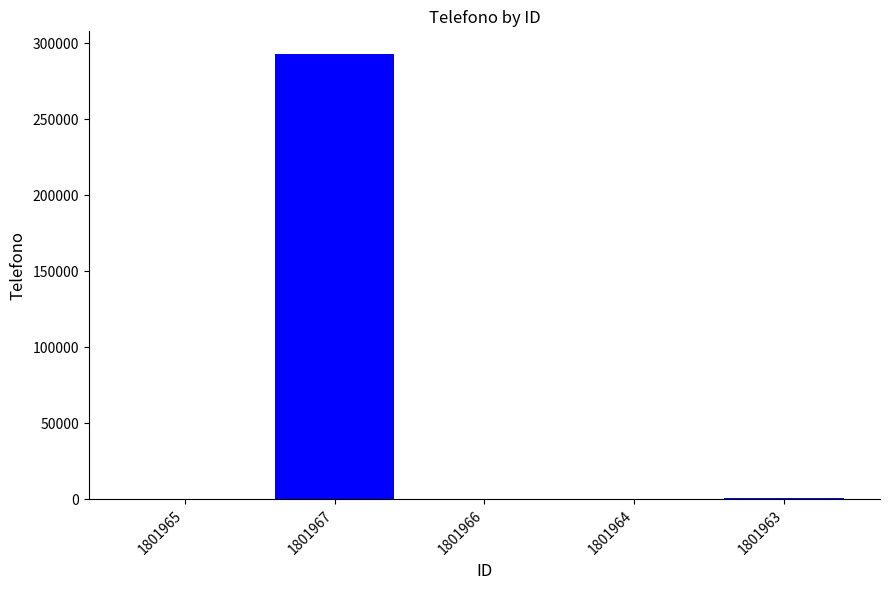

Is it true that the value at 1801963 is 666?

True